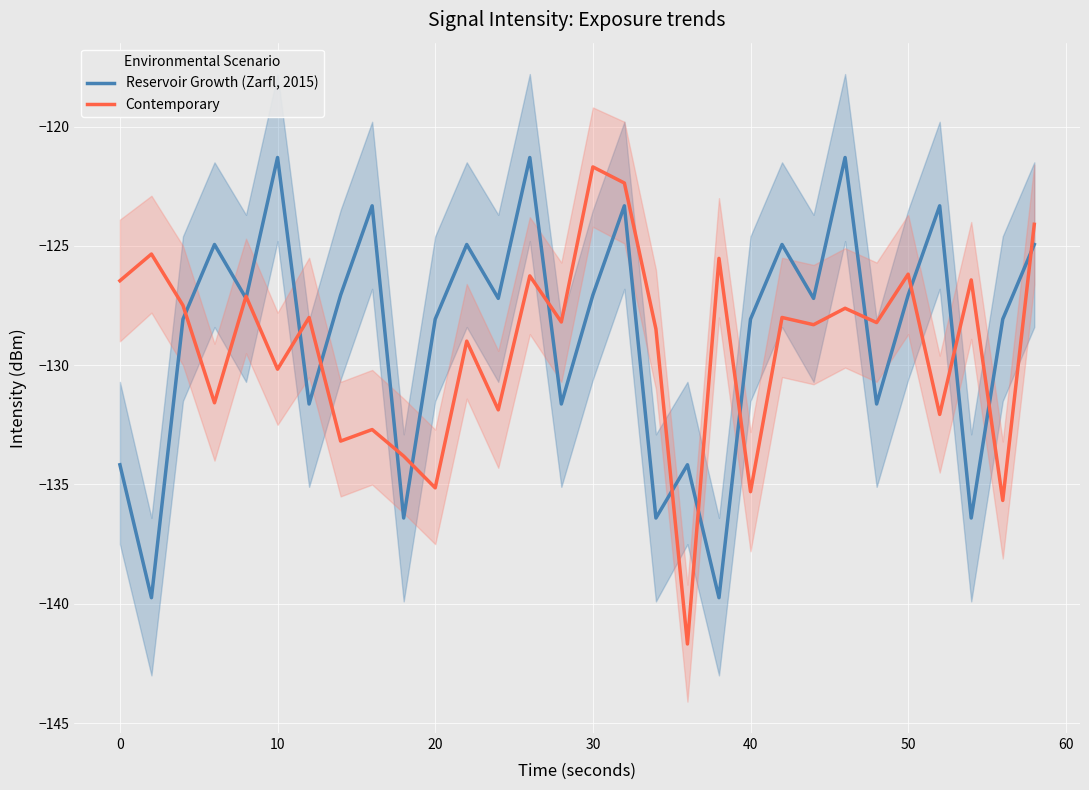

List the series in order of their overall mean, highest first.

Reservoir Growth (Zarfl, 2015), Contemporary